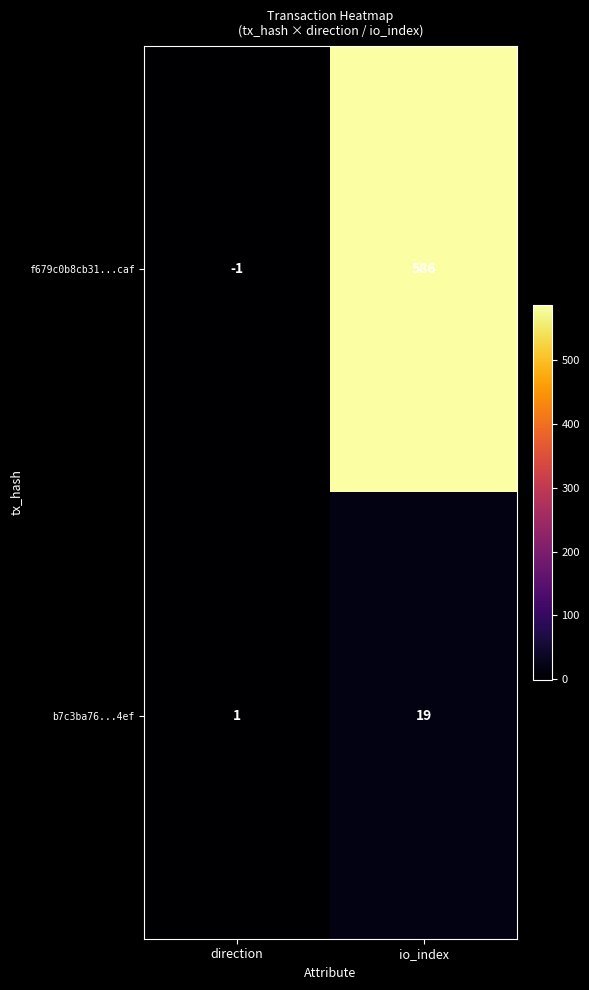

Which series has the widest spread of values?

f679c0b8cb31...caf